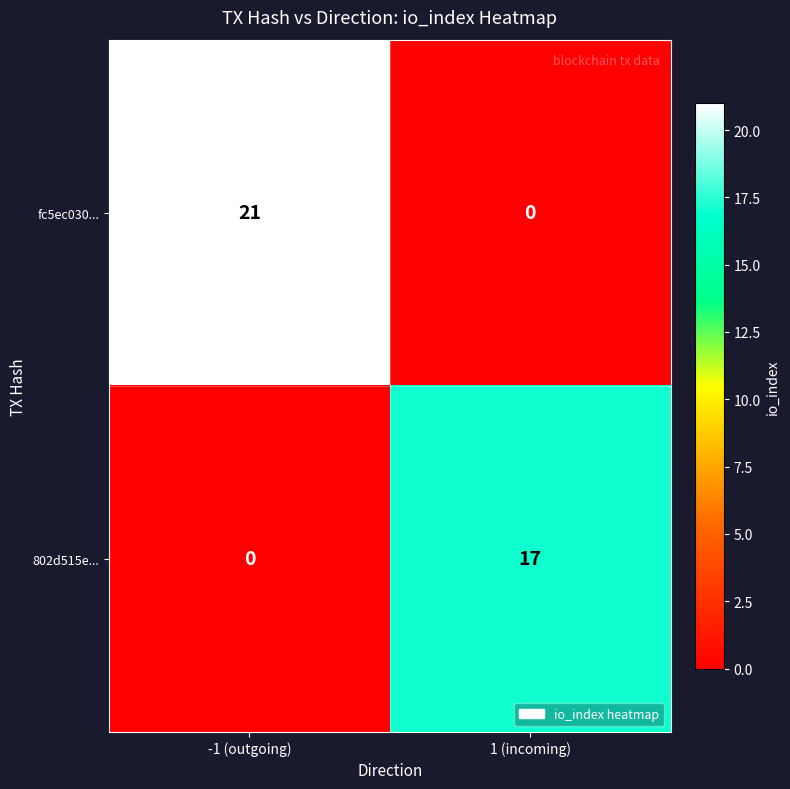

What is the sum of all fc5ec030... values?

21